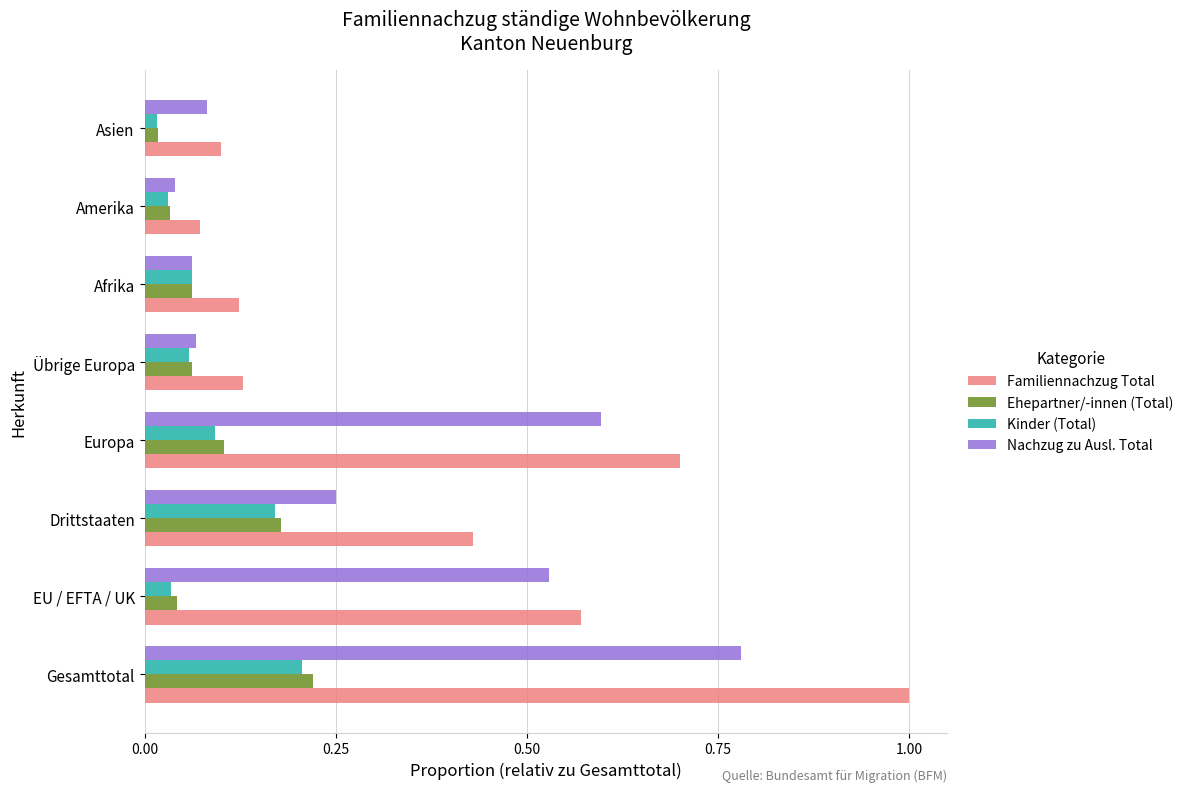

What is the sum of all Familiennachzug Total values?

3.1